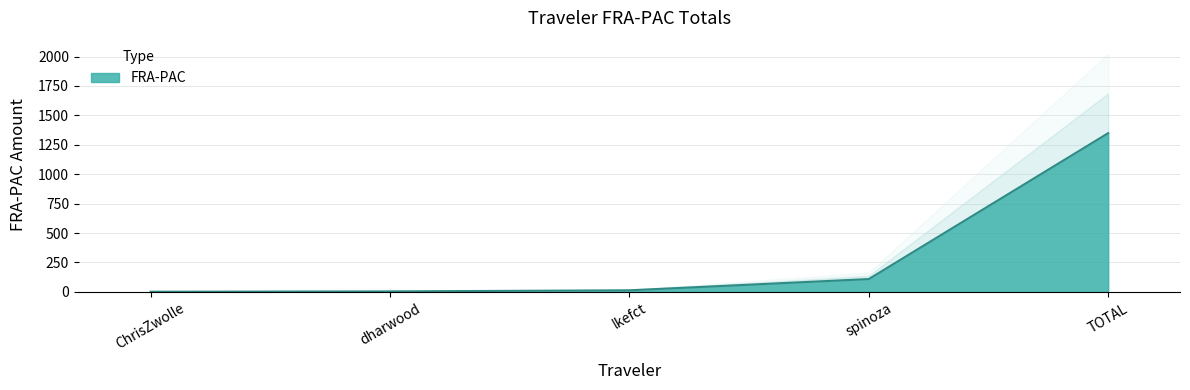

What position from the left is TOTAL?

5